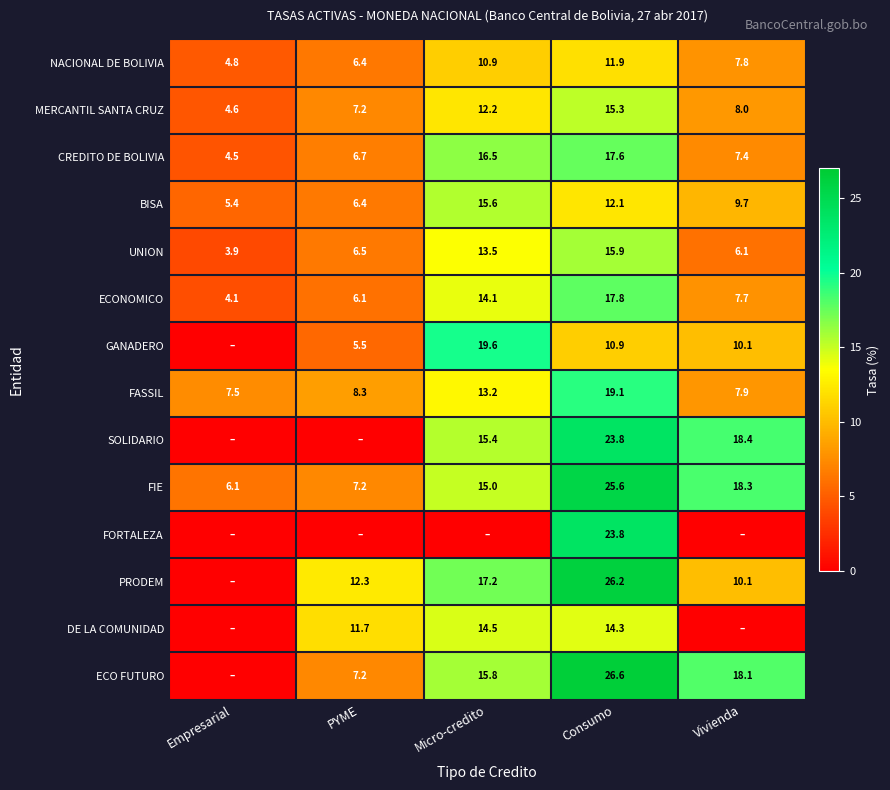

How many distinct data groups are displayed?

14